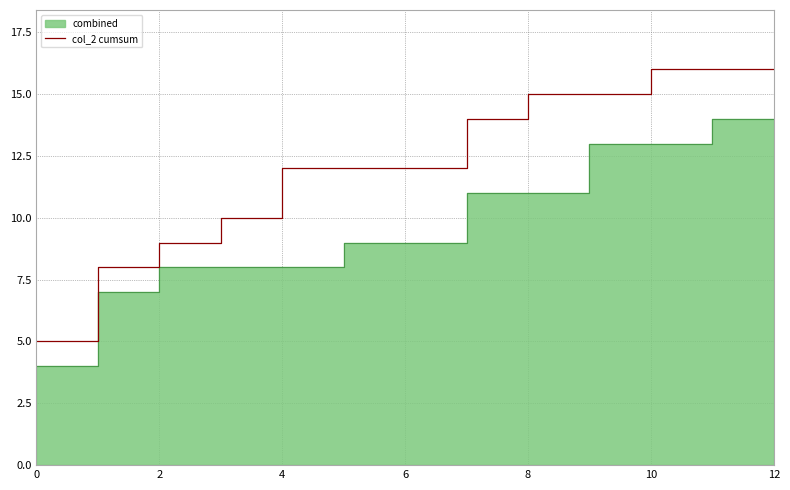

Where does the data first go above 12?

7